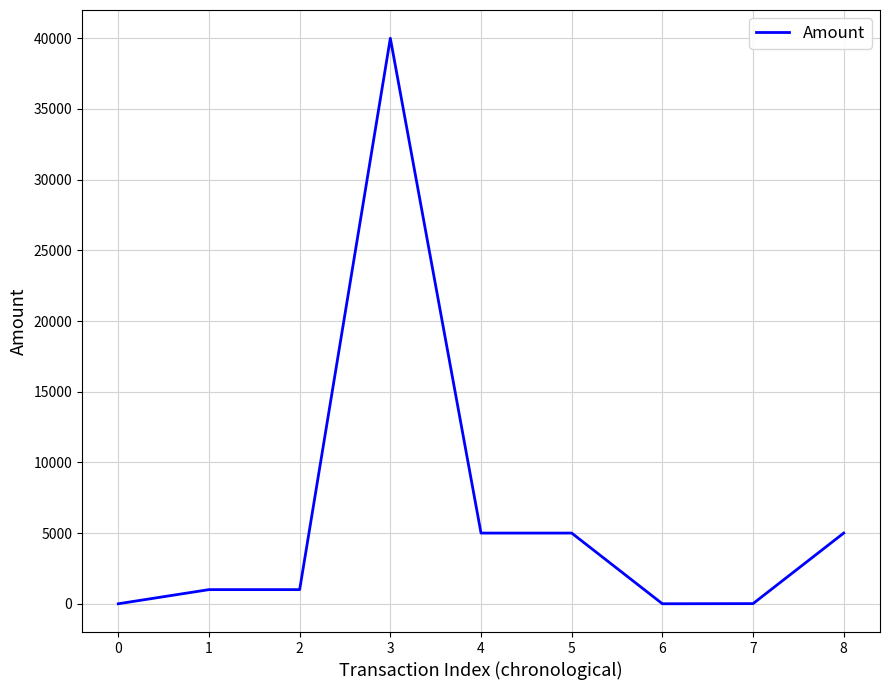

The value at 3 is 40000.0. True or false?

True